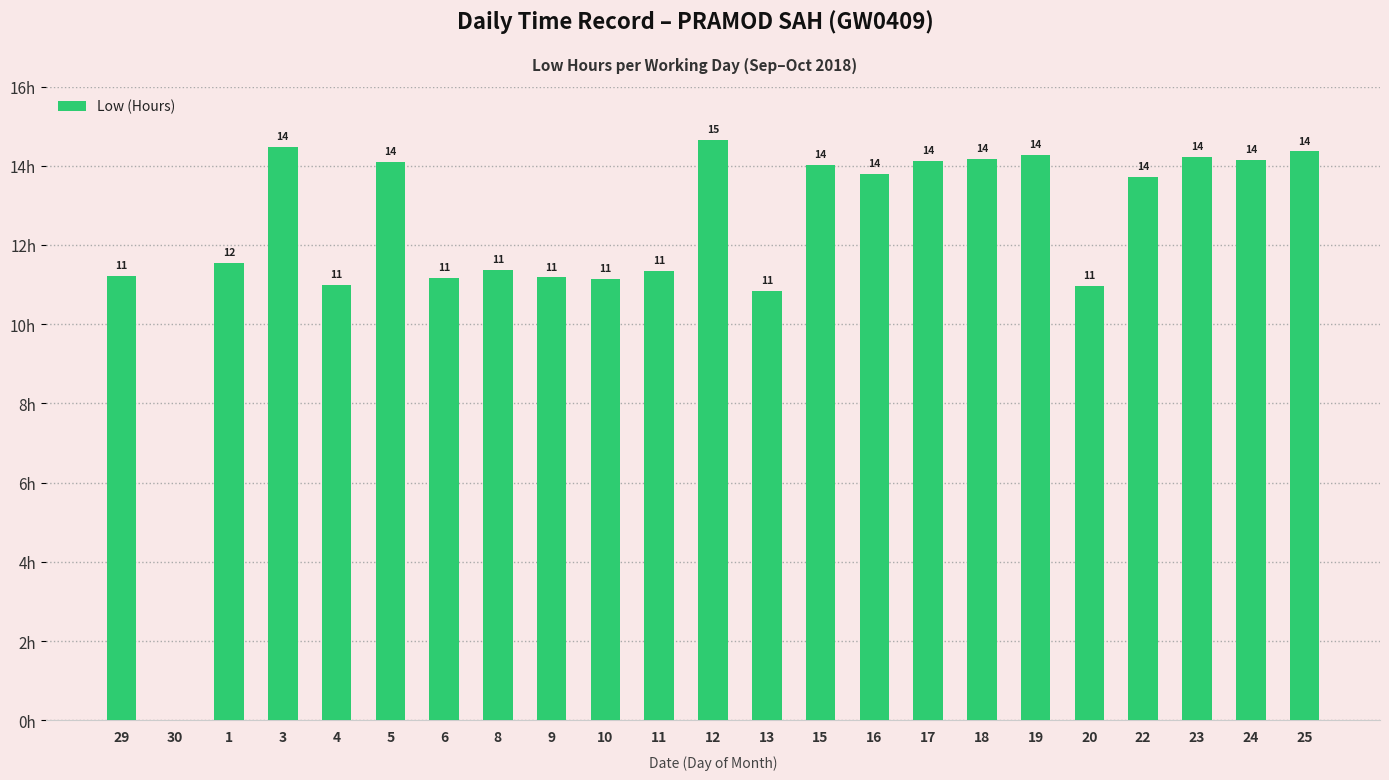

The chart shows a value of 3.5 at 24. True or false?

False